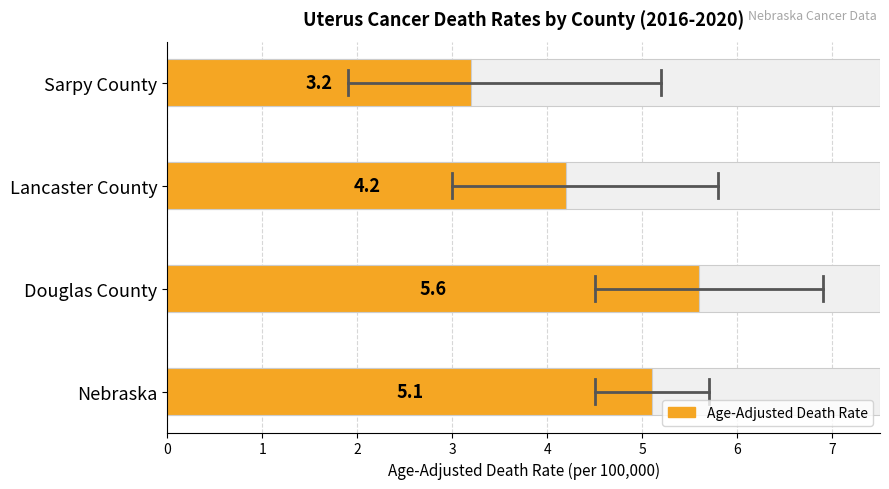

What is the value of the 1st bar from the left?

5.1